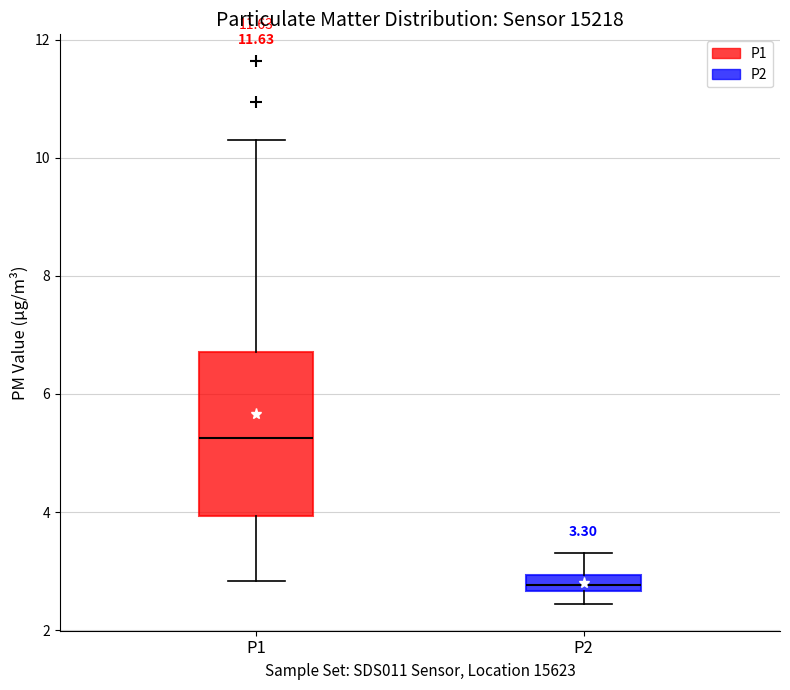

Which box has the lowest median line?

P2